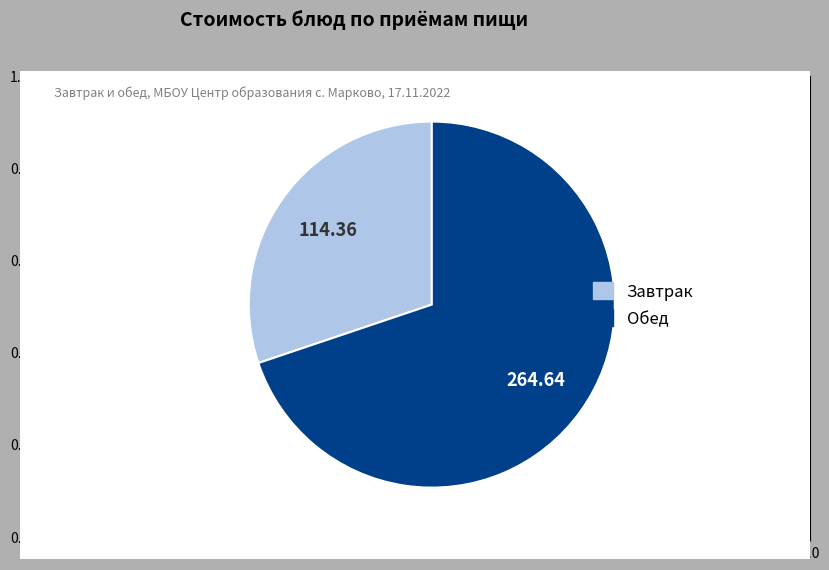

Is there a majority slice in this chart?

Yes